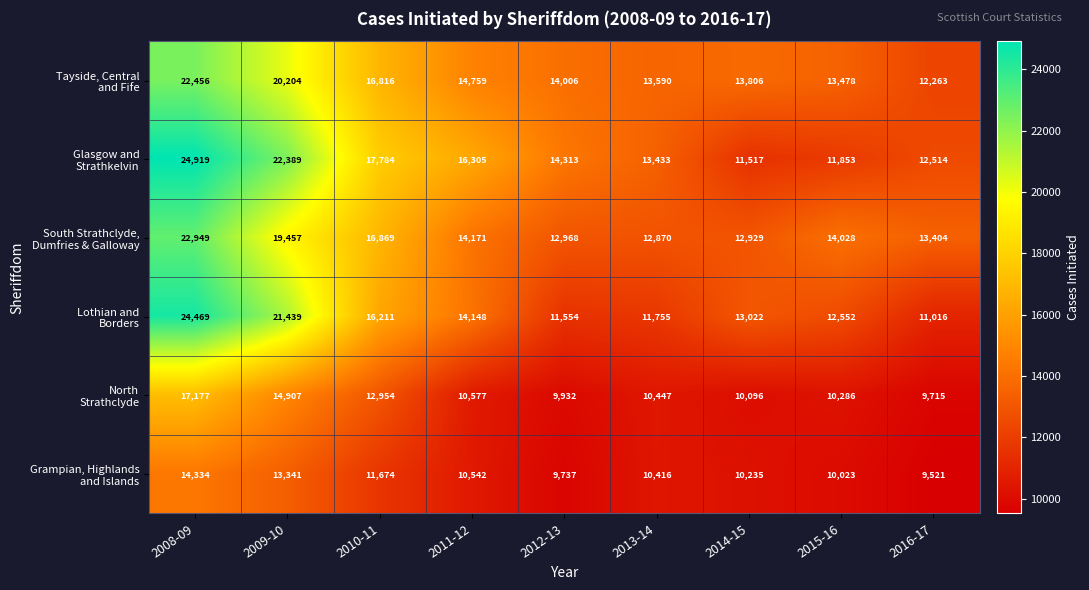

What is the difference between the highest and lowest values at 2011-12?

5763